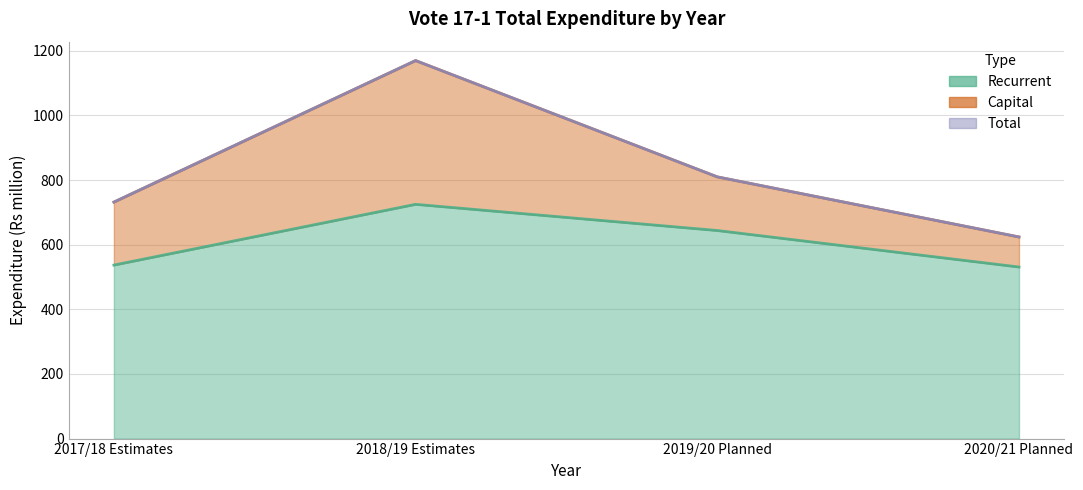

How many Total values are between 732 and 1170?

3